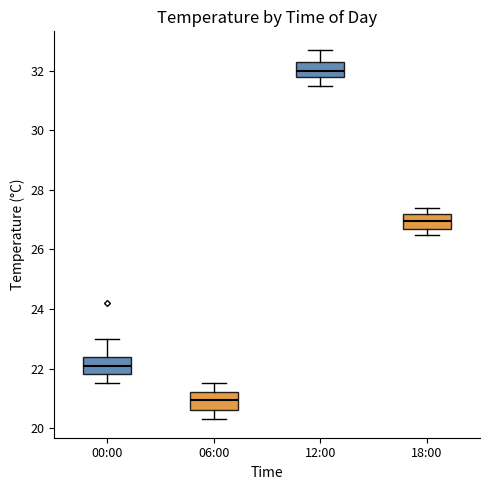

Reading left to right, transcribe this box plot: for each box, give where its median line is, the range the box spans, and where its two whiskers end, as read against the y-axis. The values are not printed on the chart, so give them approximately, as read against the axis.

00:00: median 22.2, box 21.8 to 22.4, whiskers 21.6 to 23.0
06:00: median 21.0, box 20.6 to 21.2, whiskers 20.4 to 21.6
12:00: median 32.0, box 31.8 to 32.4, whiskers 31.6 to 32.8
18:00: median 27.0, box 26.8 to 27.2, whiskers 26.6 to 27.4